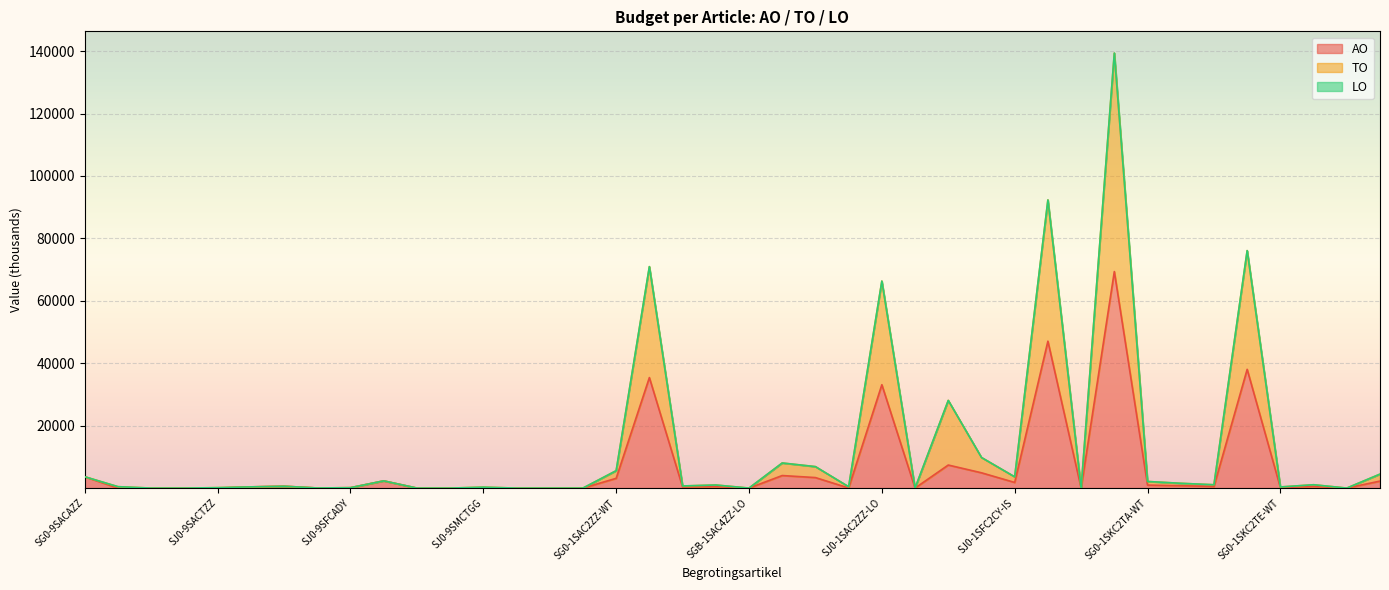

Between SJ0-9SMCAGA and SJ0-9SFCACX, which is larger?

SJ0-9SMCAGA